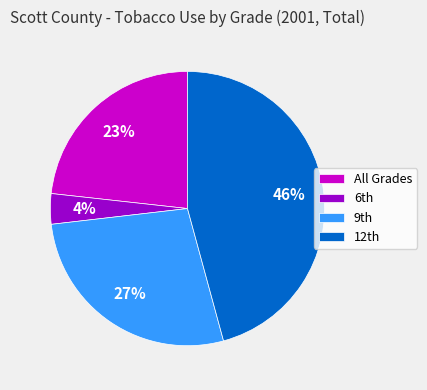

Which category has the biggest portion of the pie?

12th